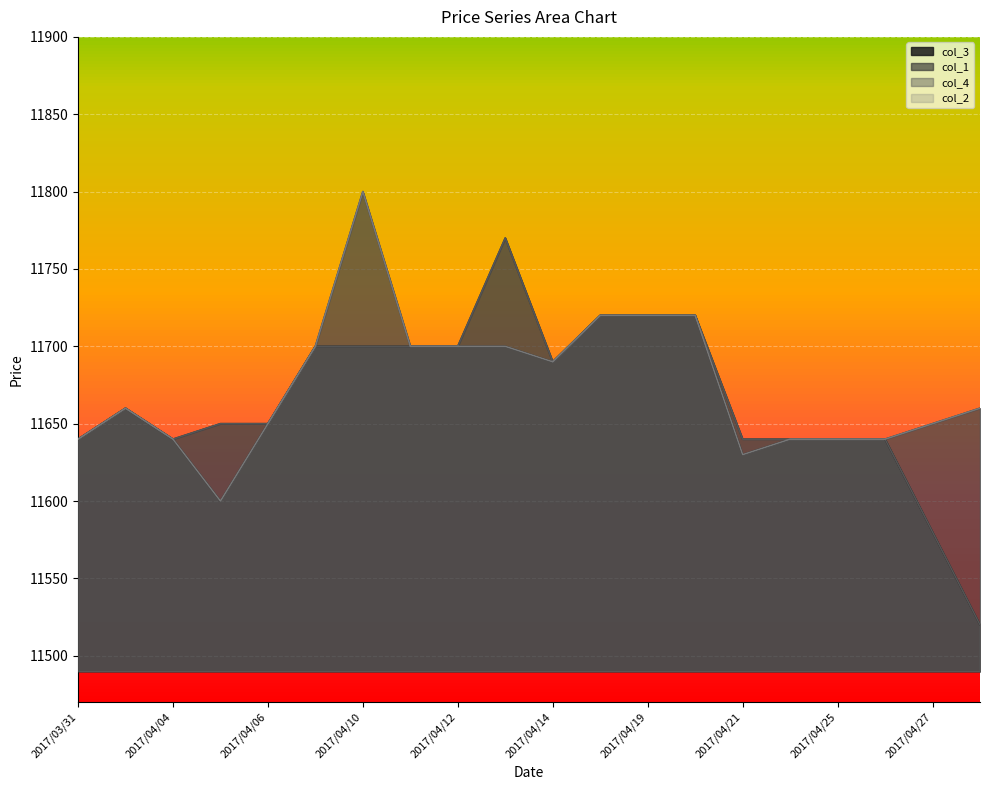

How many data points in col_2 are above 11660?

9